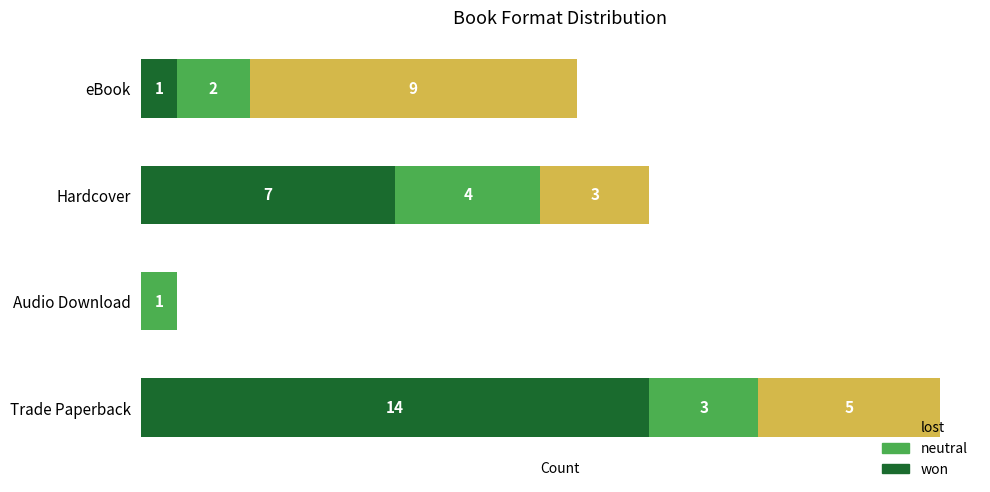

At which category is the sum across all series the highest?

Trade Paperback